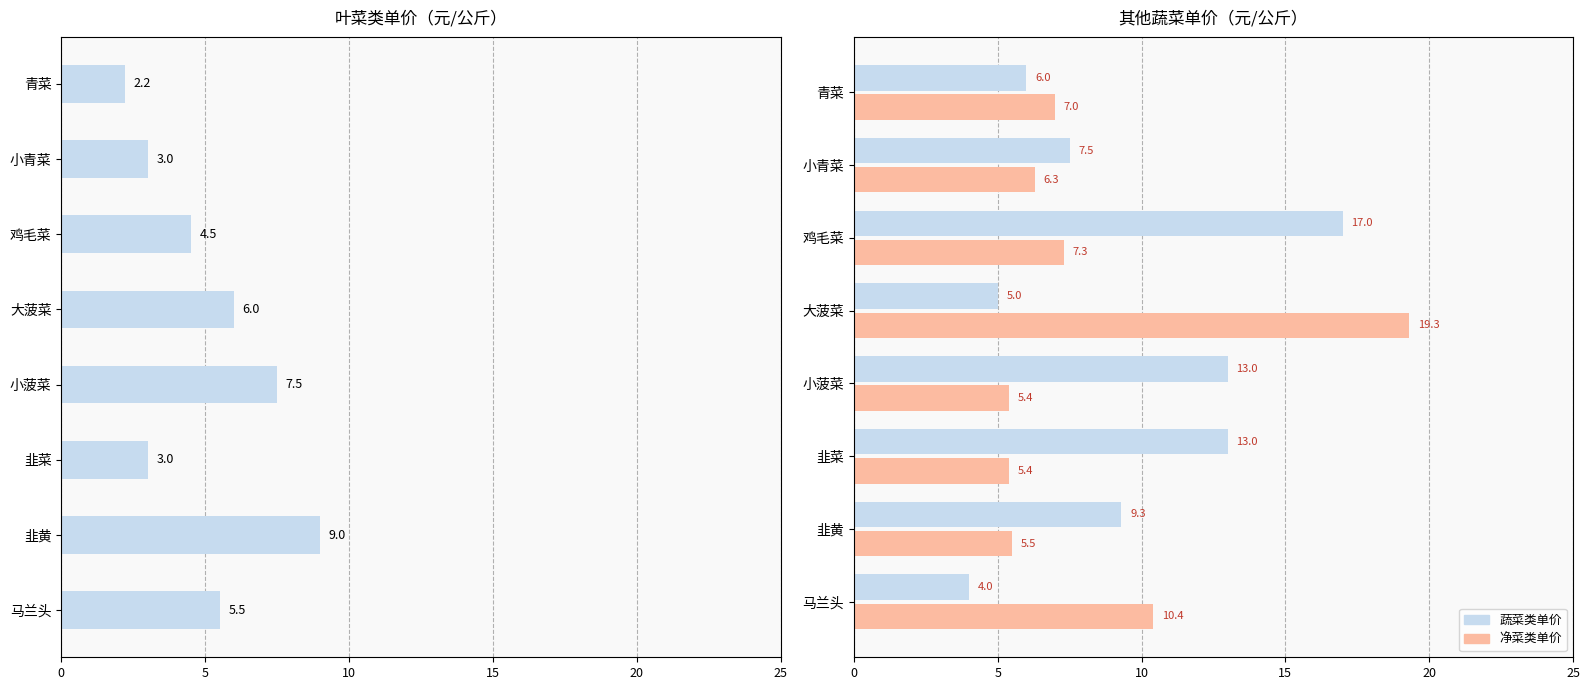

What is the difference between the maximum and second lowest values in the 叶菜类单价 series?

6.0